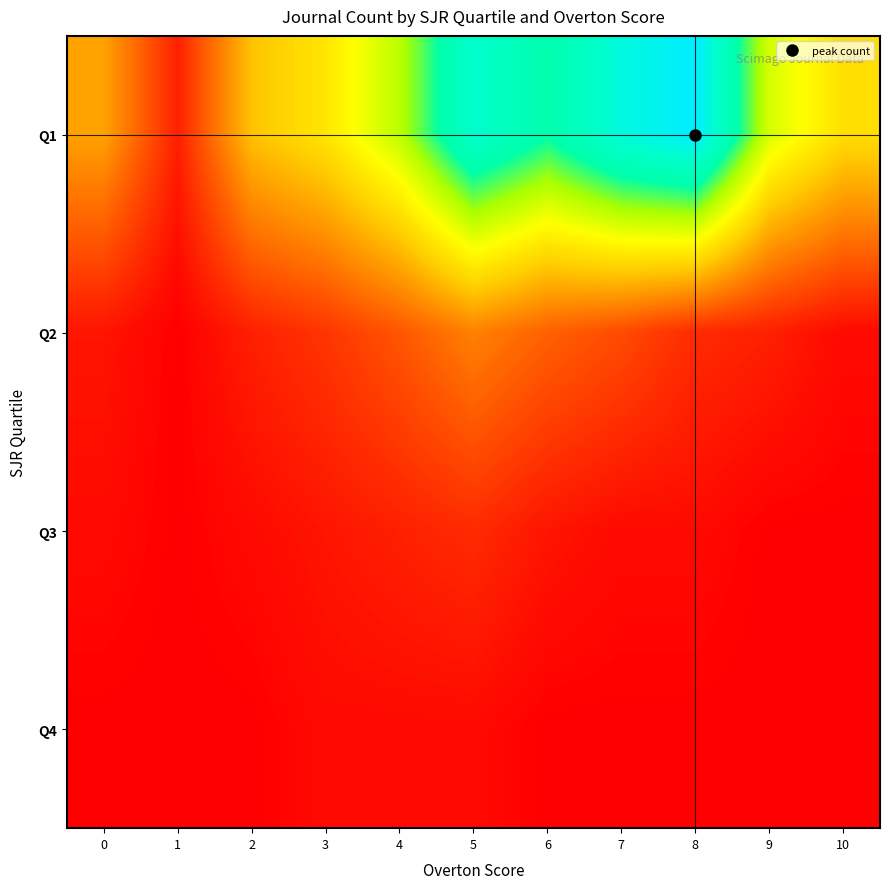

Reading left to right, list all the values displayed in this chart.

Q1: 0=15	1=3	2=18	3=22	4=30	5=44	6=38	7=46	8=50	9=28	10=21
Q2: 0=2	1=0	2=3	3=5	4=8	5=12	6=9	7=7	8=4	9=3	10=1
Q3: 0=1	1=0	2=1	3=2	4=3	5=4	6=2	7=1	8=1	9=0	10=0
Q4: 0=0	1=0	2=0	3=1	4=1	5=1	6=0	7=0	8=0	9=0	10=0